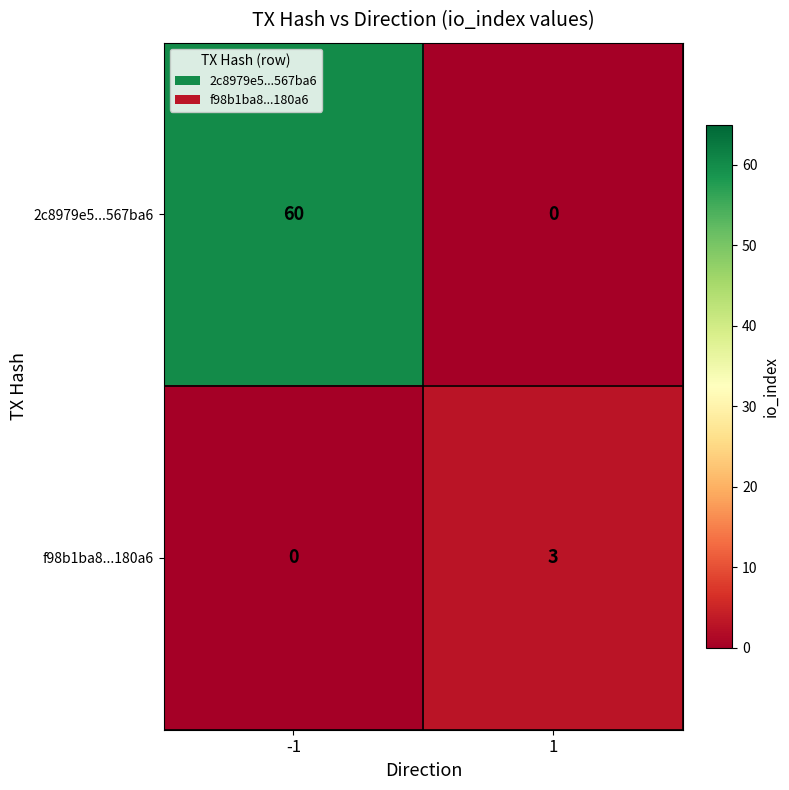

What is the difference between the highest and lowest values at 1?

3